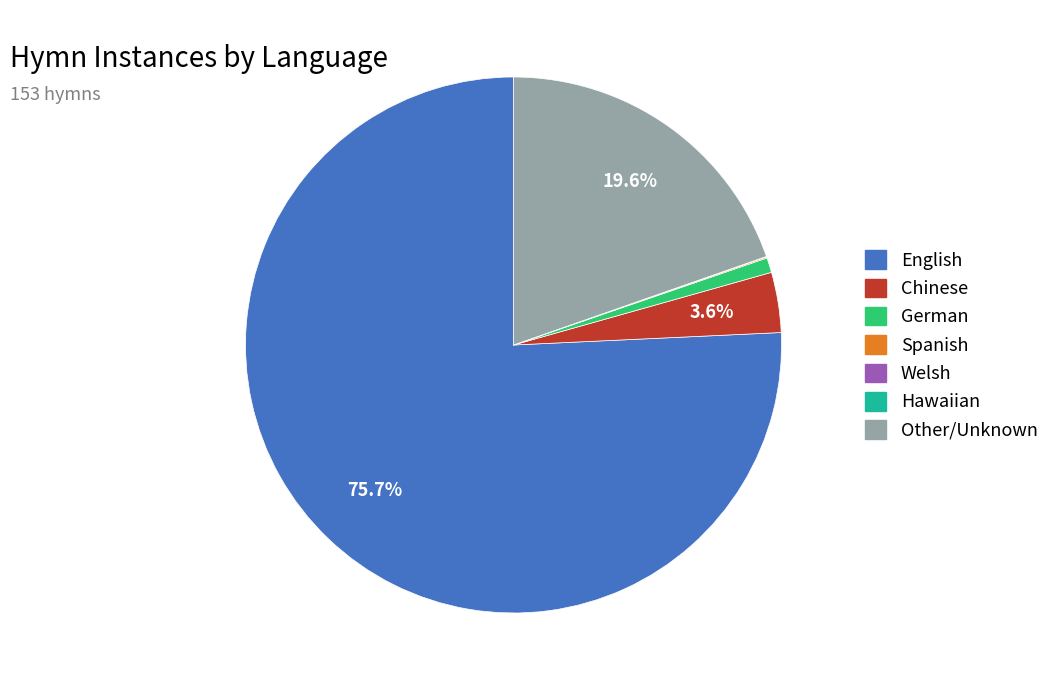

Does German account for over 50% of the chart?

No